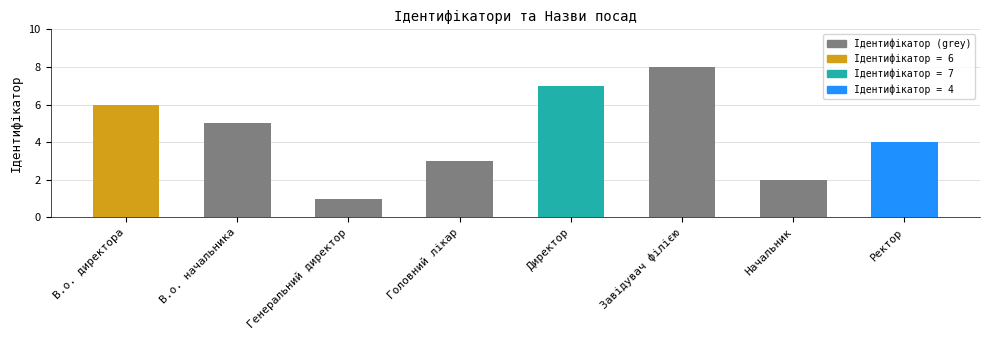

Reading left to right, what are all the values shown in this chart?

В.о. директора=6	В.о. начальника=5	Генеральний директор=1	Головний лікар=3	Директор=7	Завідувач філією=8	Начальник=2	Ректор=4